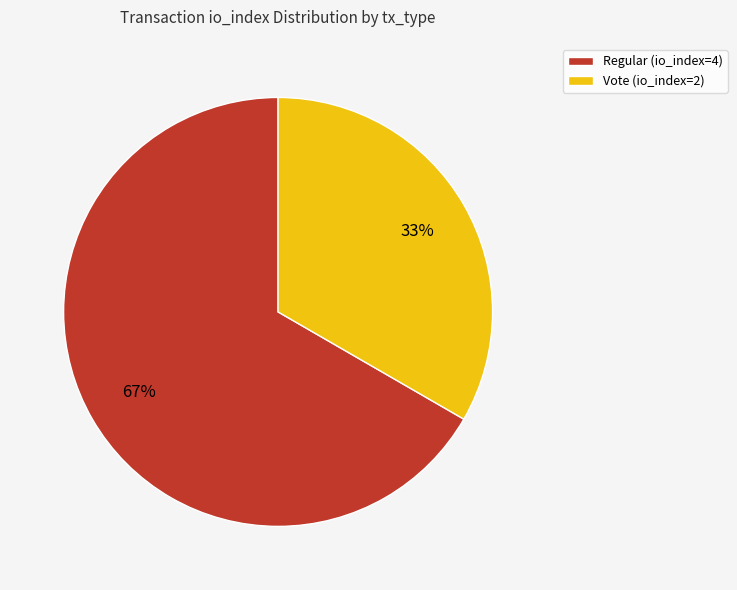

How many slices are in this pie chart?

2